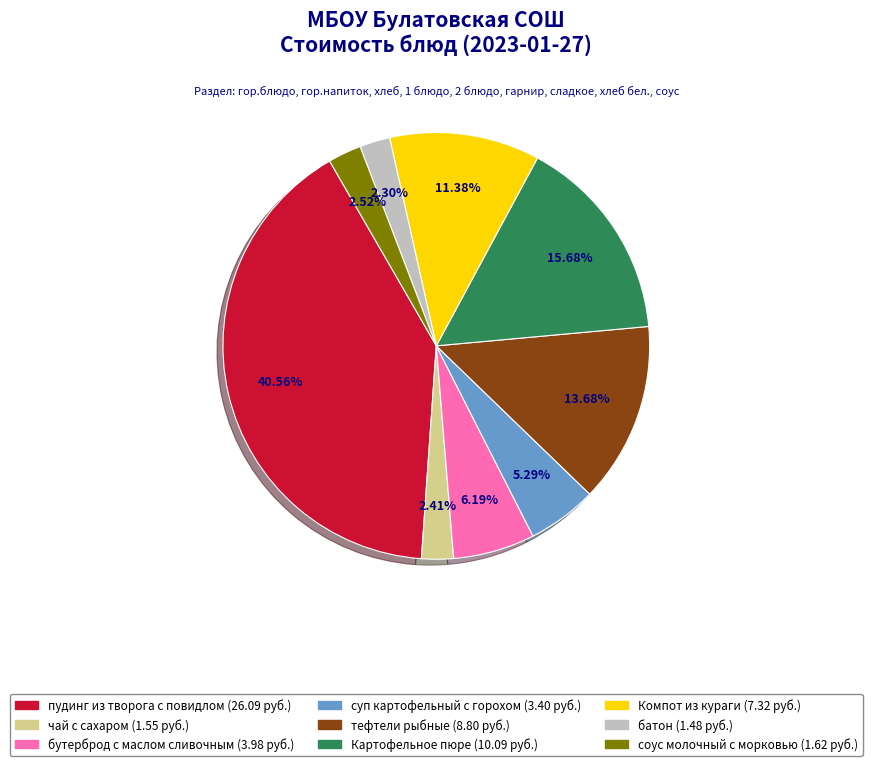

To the nearest percent, what percentage of the pie is батон?

2%